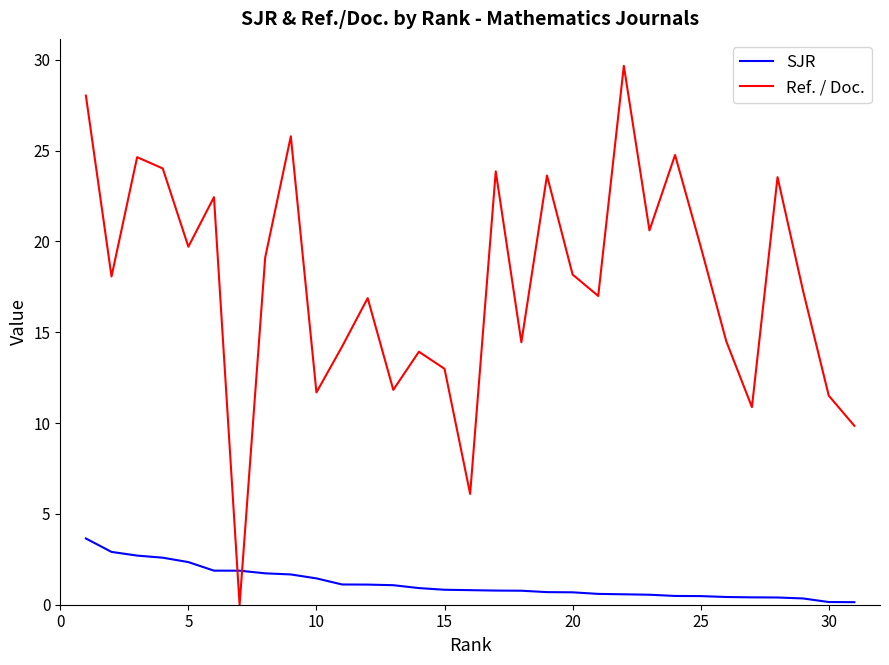

How many interior local peaks does the Ref. / Doc. series have?

10